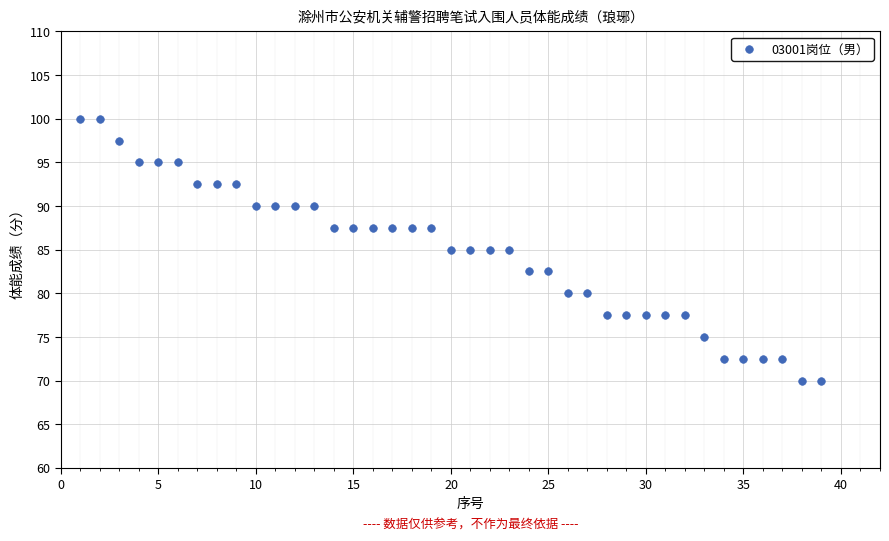

What is the range of Y values (max minus min)?

30.0